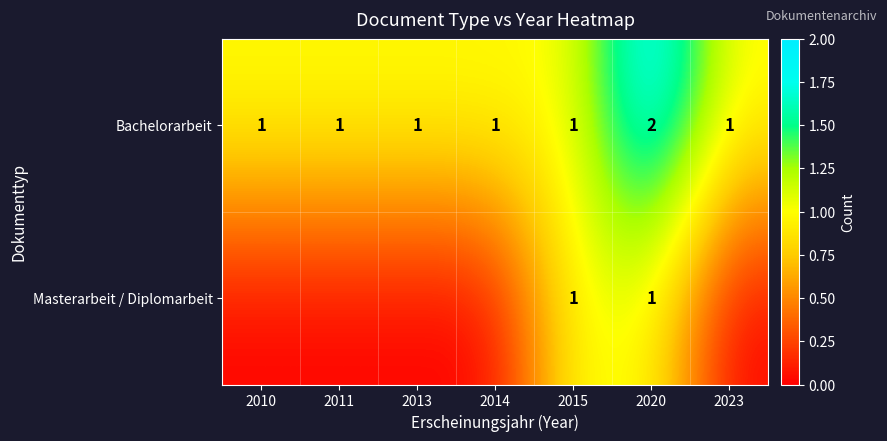

Is it true that Bachelorarbeit equals 2 at 2020?

True